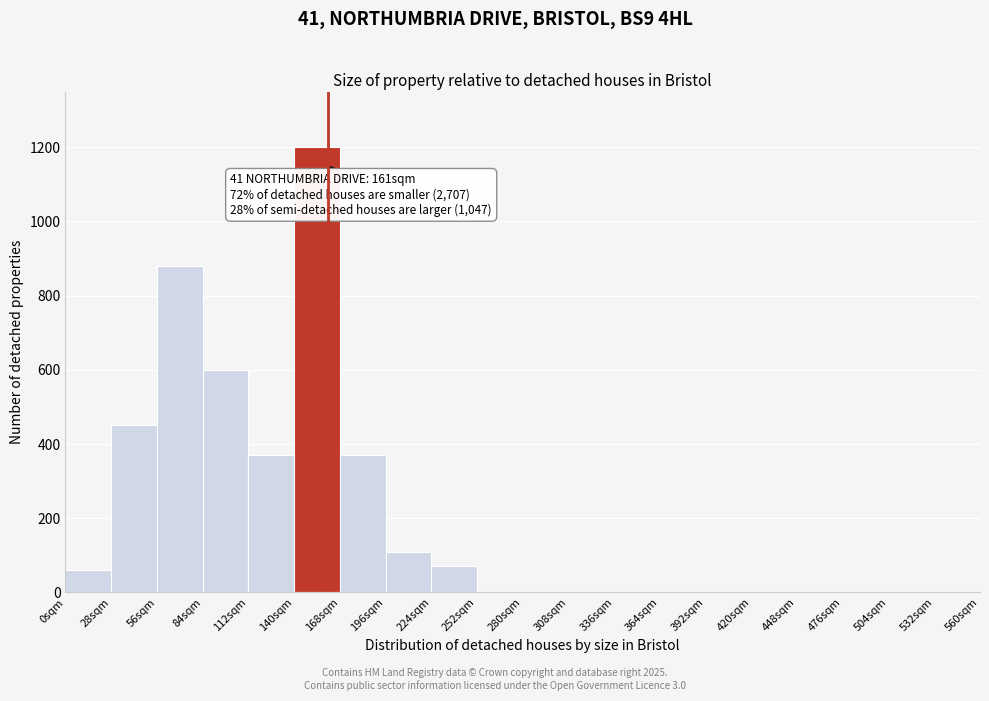

Over which range of the x-axis is the bar tallest?

140 to 168